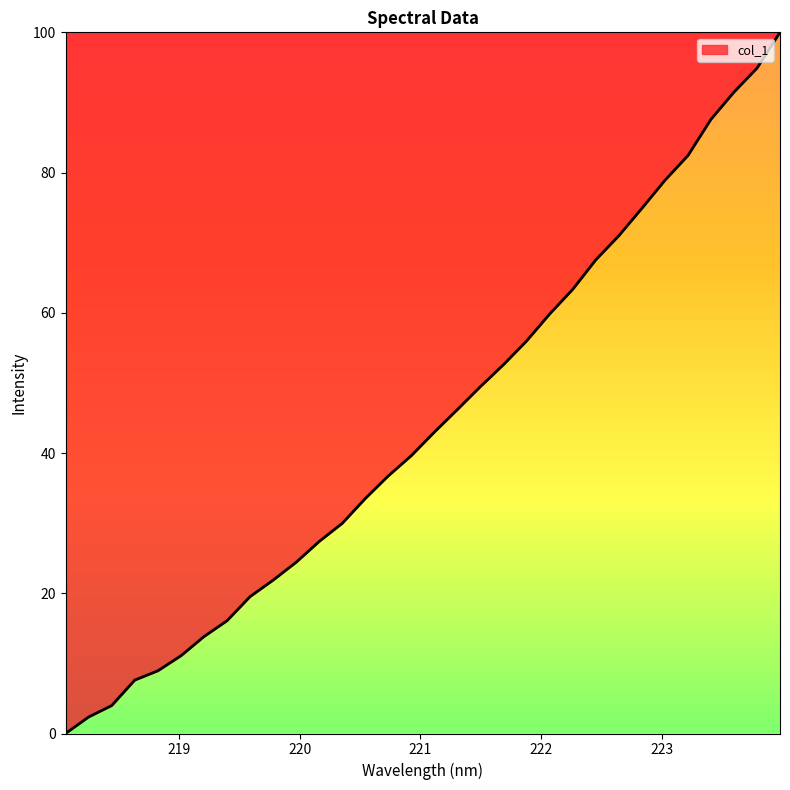

How many lines are shown in the chart?

1